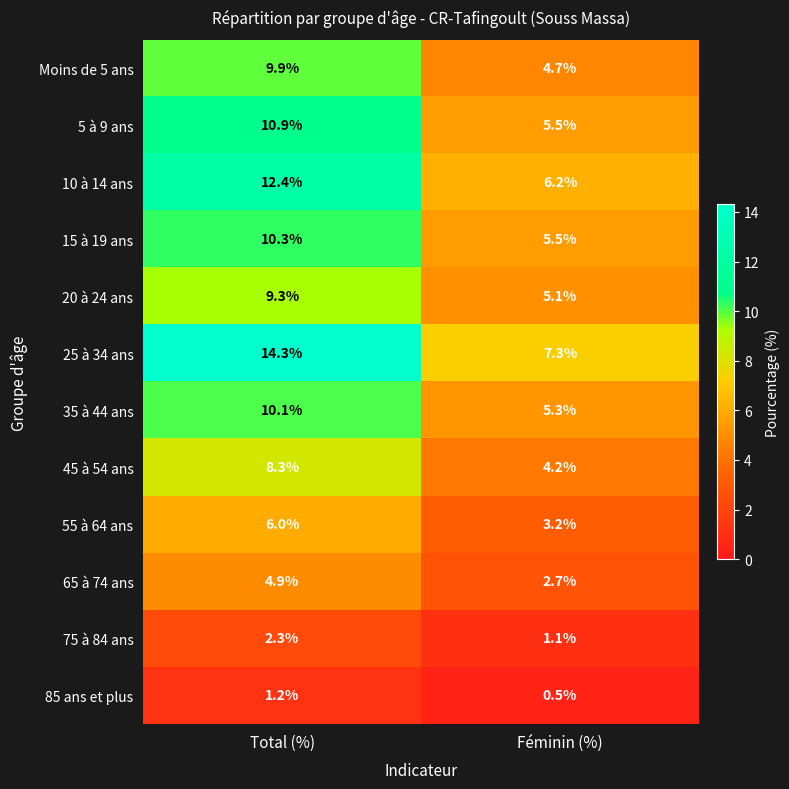

How many categories are shown in the chart?

2